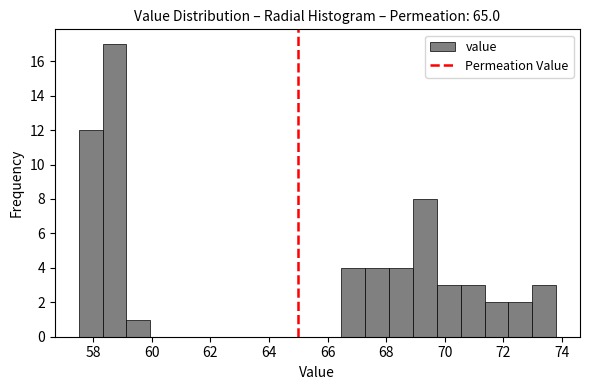

Reading left to right, list every bar in this chart as the range it spans on the x-axis followed by its height. Neither the bar edges nor the heights are printed on the chart, so give them approximately, as read against the axes.

57.6 to 58.4: 12
58.4 to 59.2: 17
59.2 to 60.0: 1
60.0 to 60.8: 0
60.8 to 61.6: 0
61.6 to 62.4: 0
62.4 to 63.2: 0
63.2 to 64.0: 0
64.0 to 64.8: 0
64.8 to 65.6: 0
65.6 to 66.4: 0
66.4 to 67.2: 4
67.2 to 68.0: 4
68.0 to 69.0: 4
69.0 to 69.8: 8
69.8 to 70.6: 3
70.6 to 71.4: 3
71.4 to 72.2: 2
72.2 to 73.0: 2
73.0 to 73.8: 3